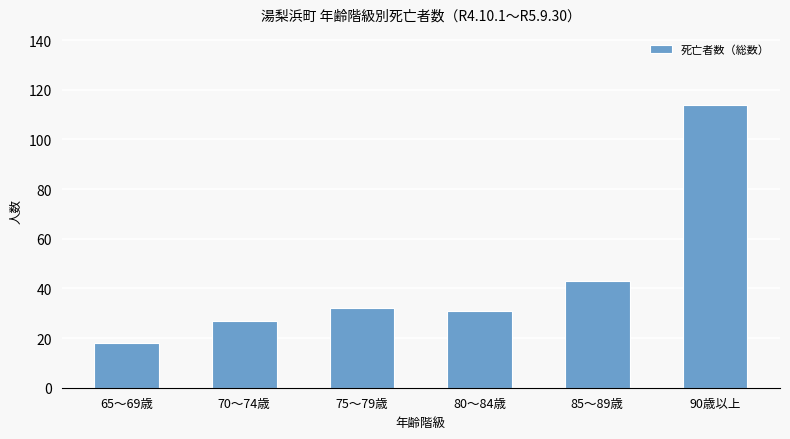

How many bars are there in total?

6